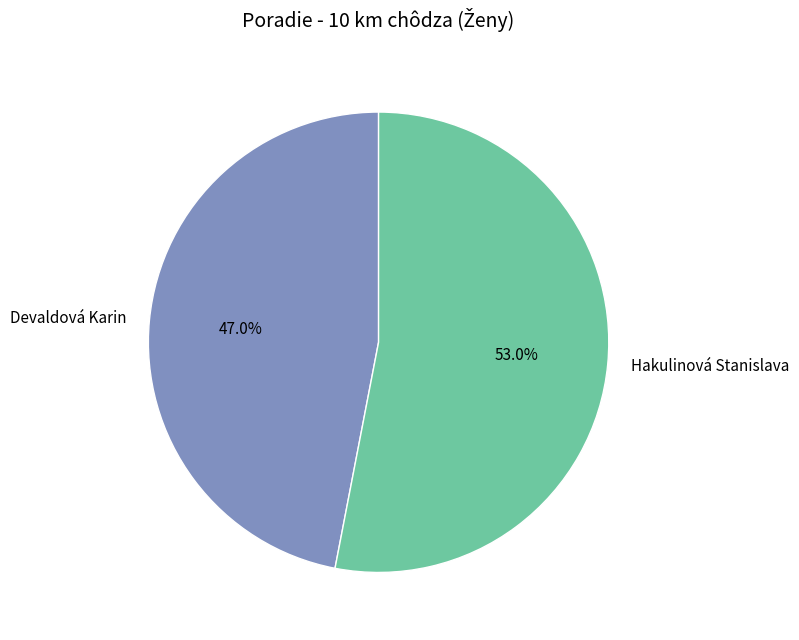

Between Devaldová Karin and Hakulinová Stanislava, which is larger?

Hakulinová Stanislava